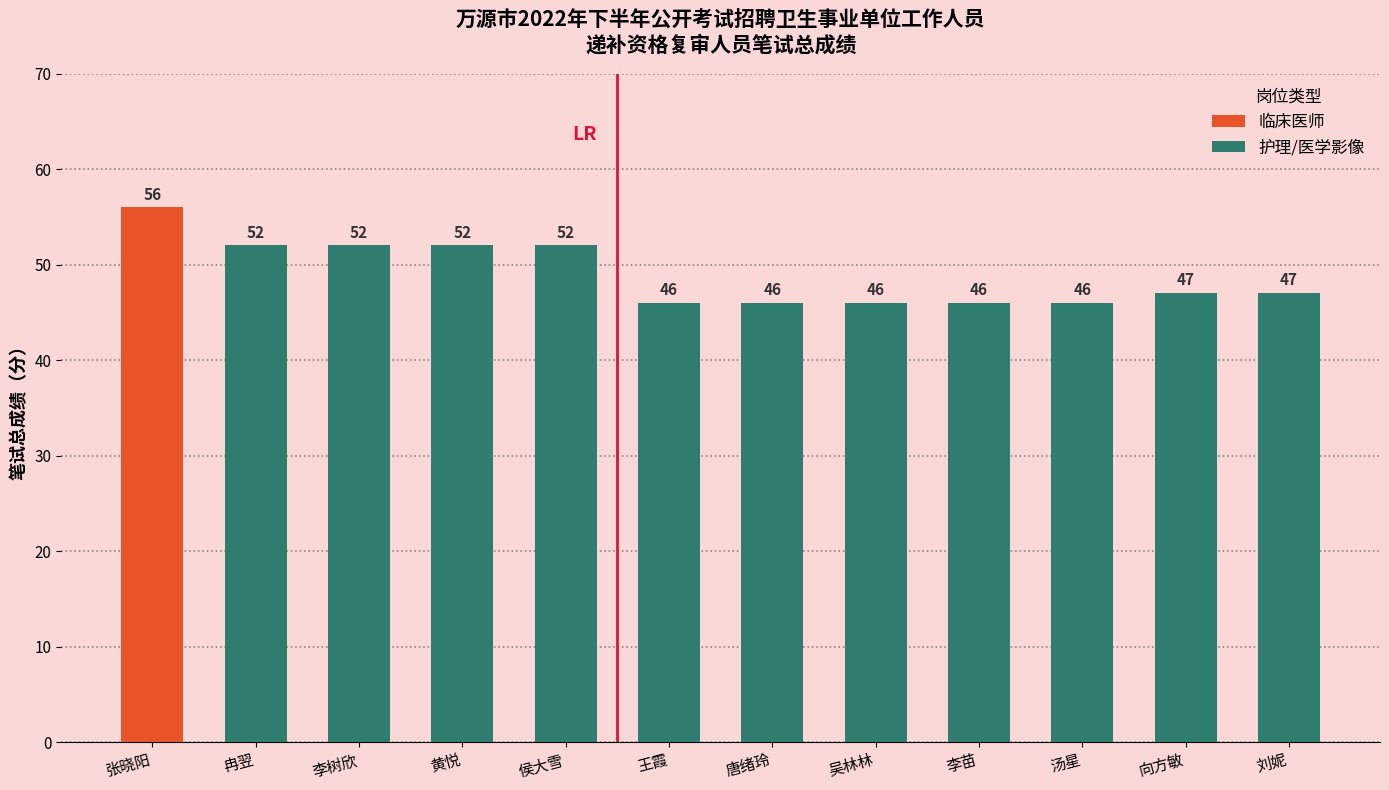

What is the difference between the second highest and minimum values?

6